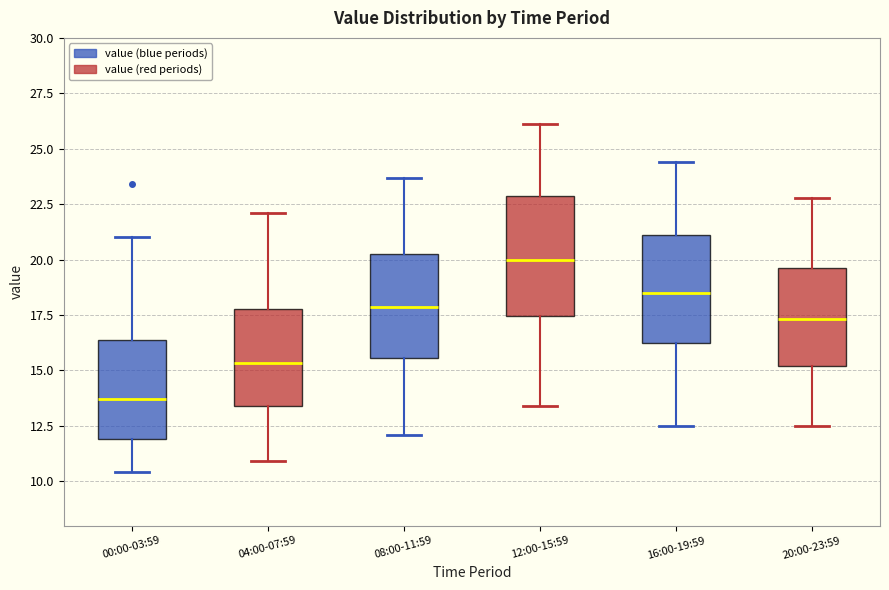

Comparing the boxes themselves (not the whiskers), which one is the tallest?

12:00-15:59